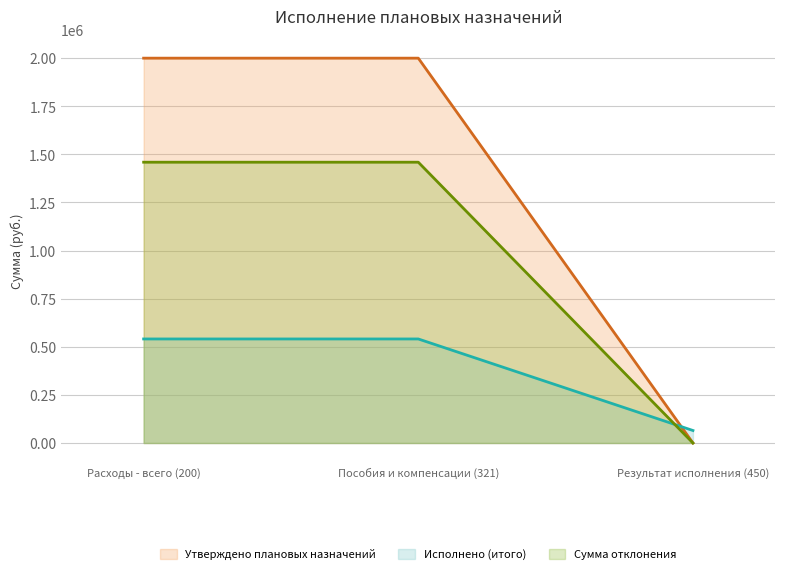

Between Расходы - всего (200) and Пособия и компенсации (321), which is larger?

Расходы - всего (200)